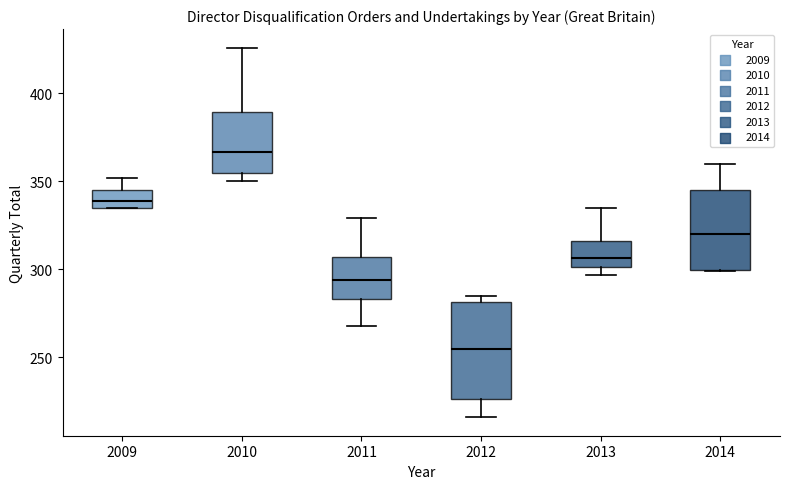

Which box has the highest median line?

2010